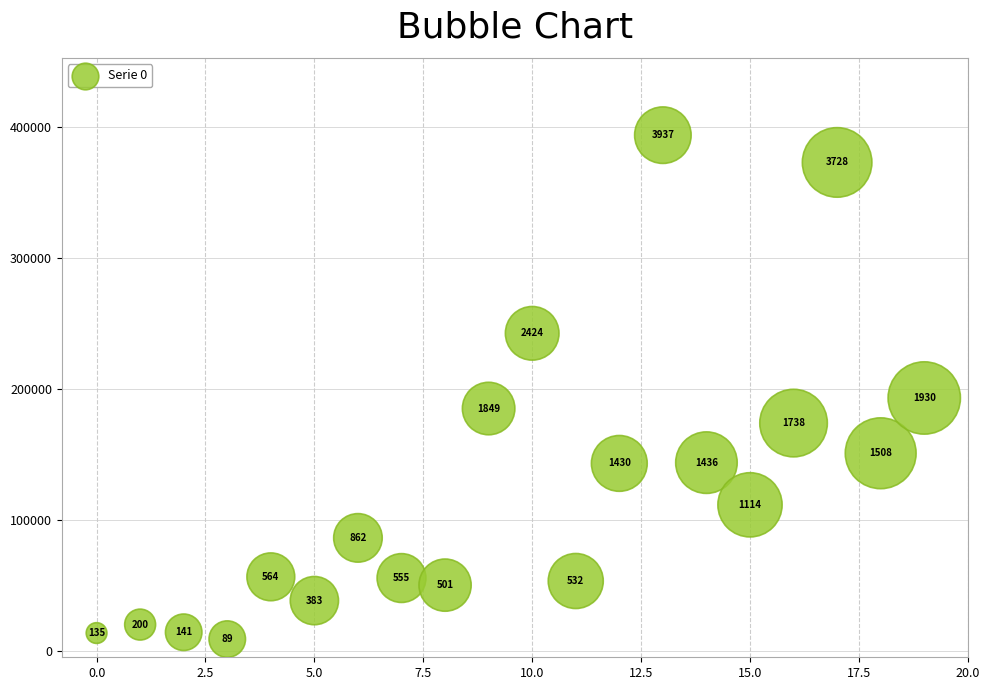

What Y value in the scatter plot is closest to 201266?

192991